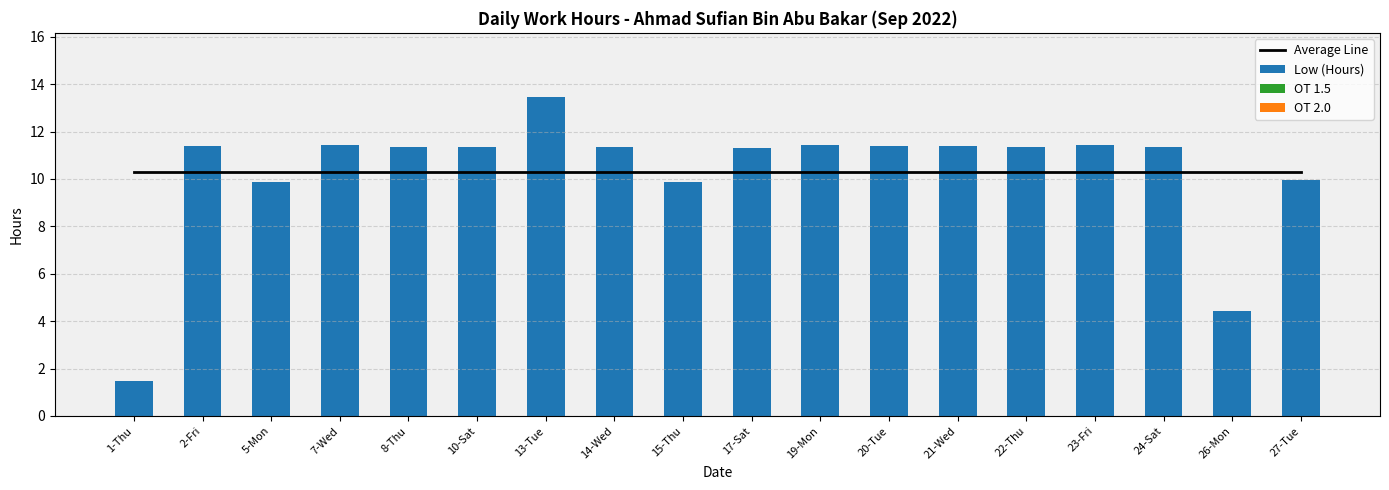

Which category has the lowest value in the Average Line series?

1-Thu